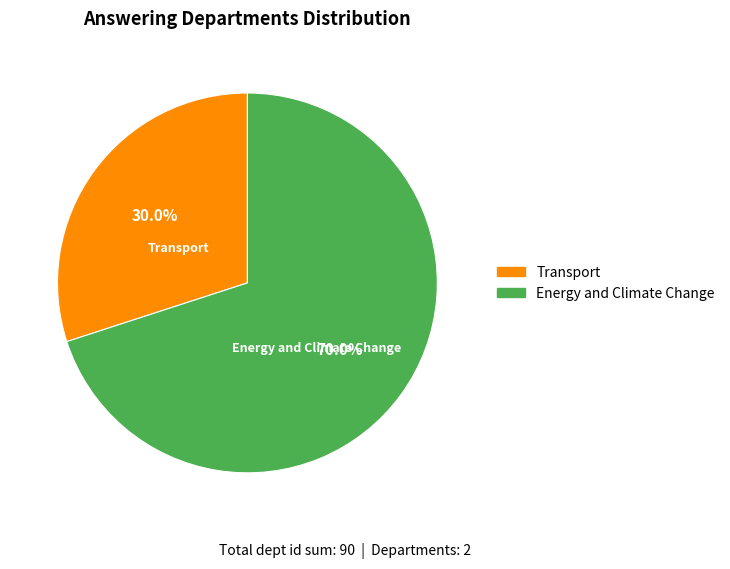

What percentage is NOT represented by Transport?

70.0%